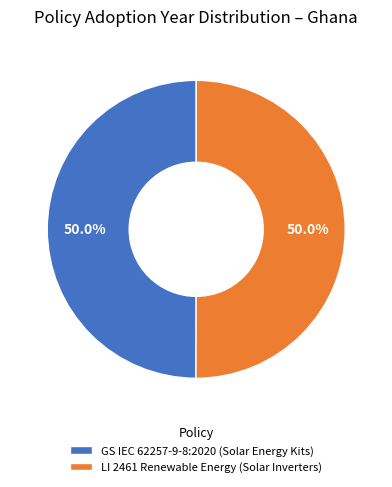

How many segments does this pie chart have?

2